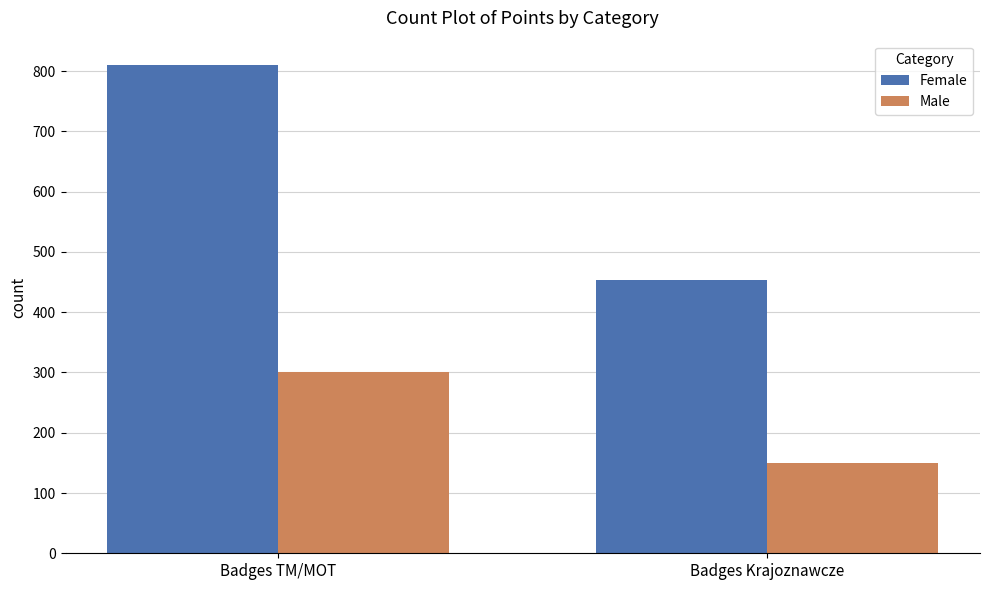

Count the number of categories in the chart.

2